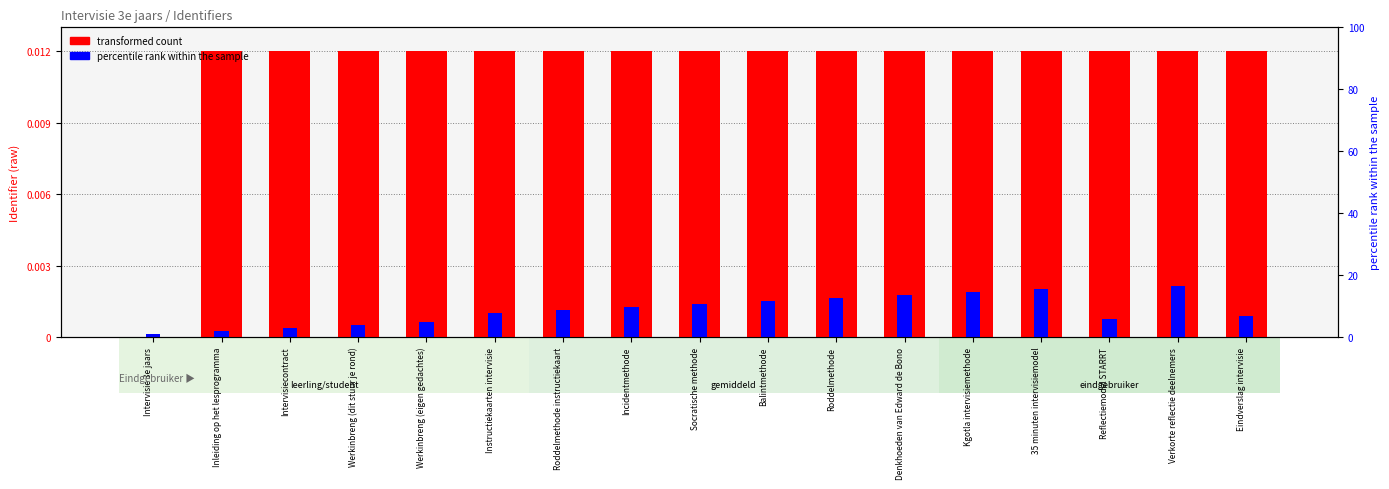

How many series are shown in this chart?

2